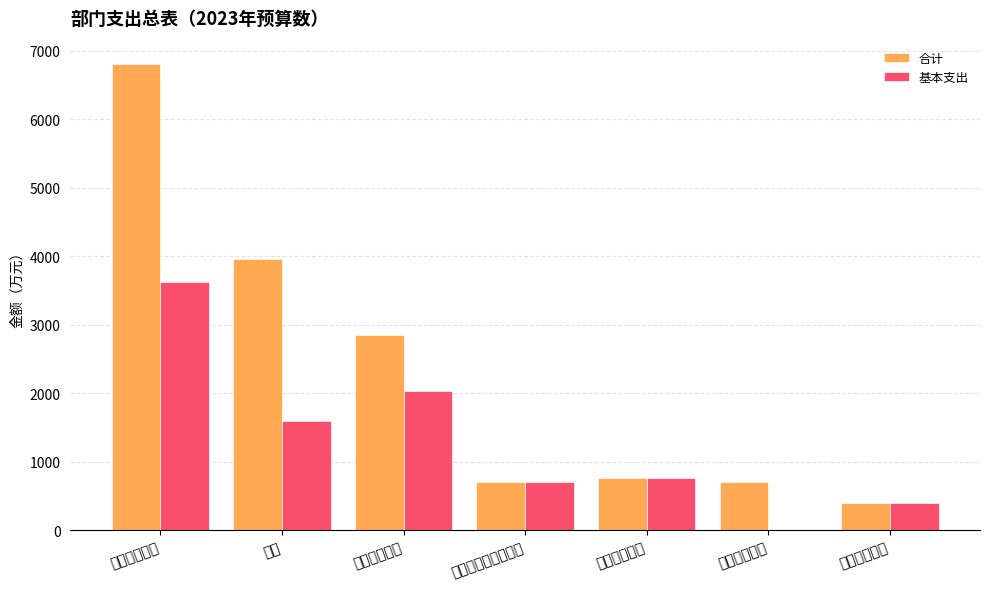

What is the label of the 7th bar from the right?

公共安全支出